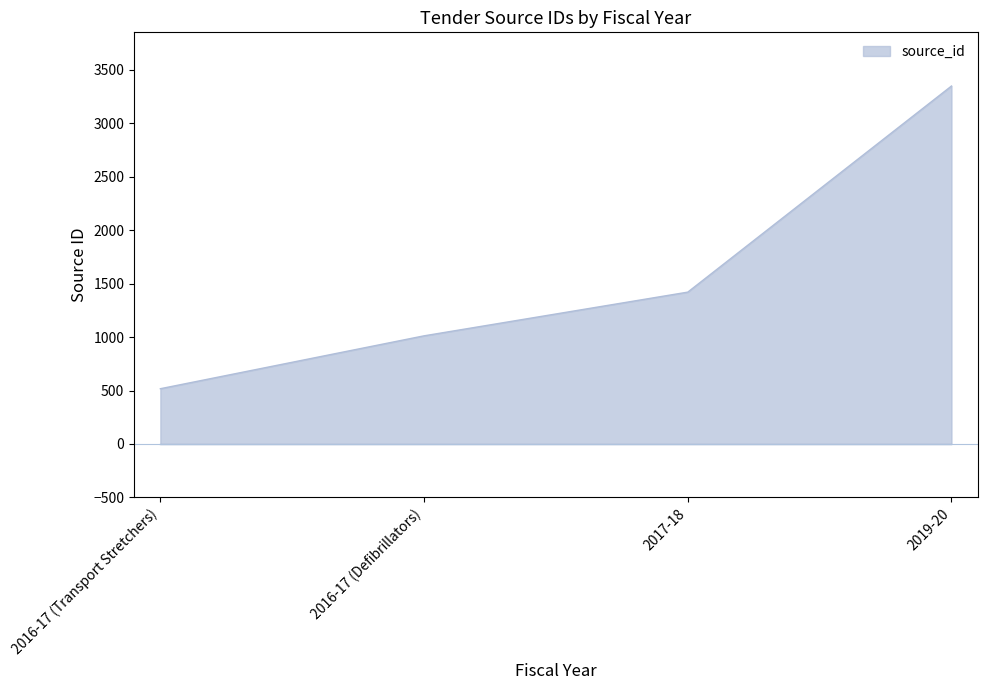

What is the minimum value shown in the chart?

517